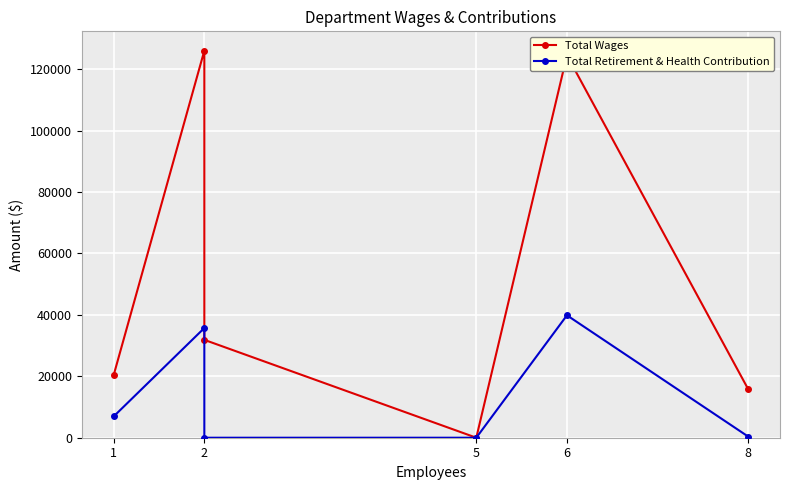

Is the value of Total Retirement & Health Contribution at 2 greater than the value of Total Wages at 2?

No